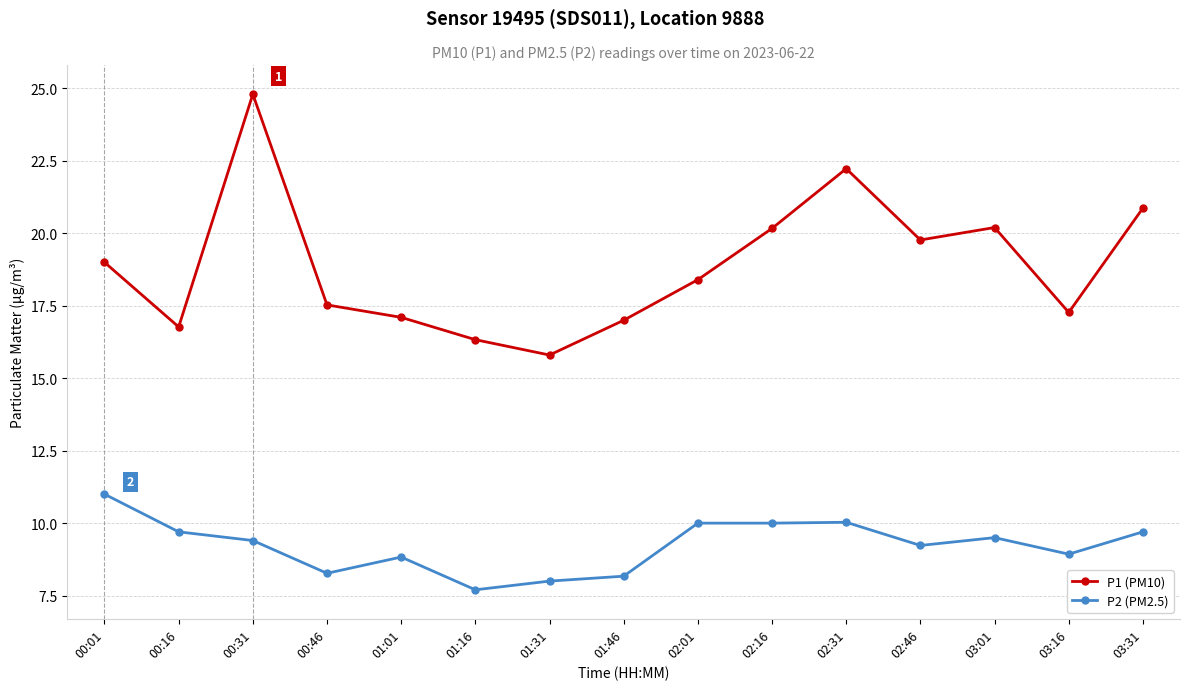

What is the difference between the maximum and minimum values in the P2 (PM2.5) series?

3.3